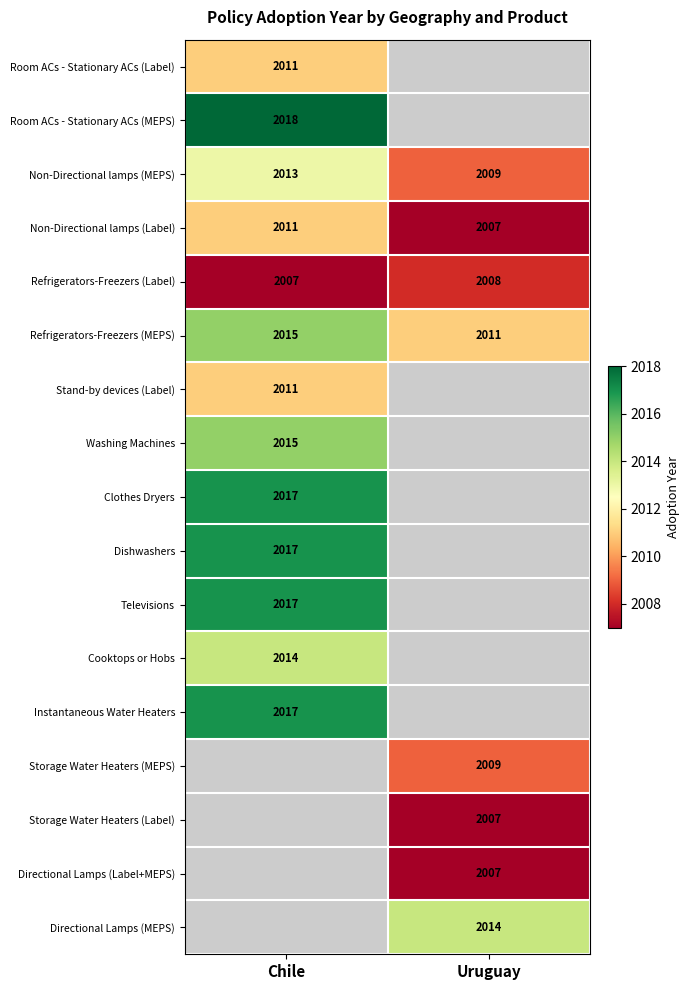

List the labels in order of Refrigerators-Freezers (Label) value, smallest first.

Chile, Uruguay